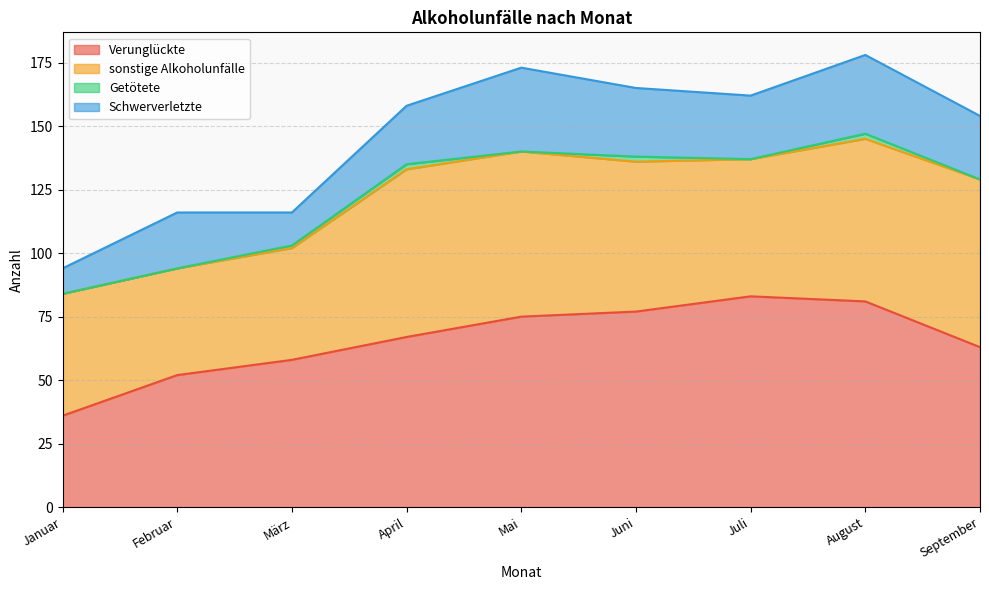

True or false: Verunglückte and Schwerverletzte intersect in this chart.

False